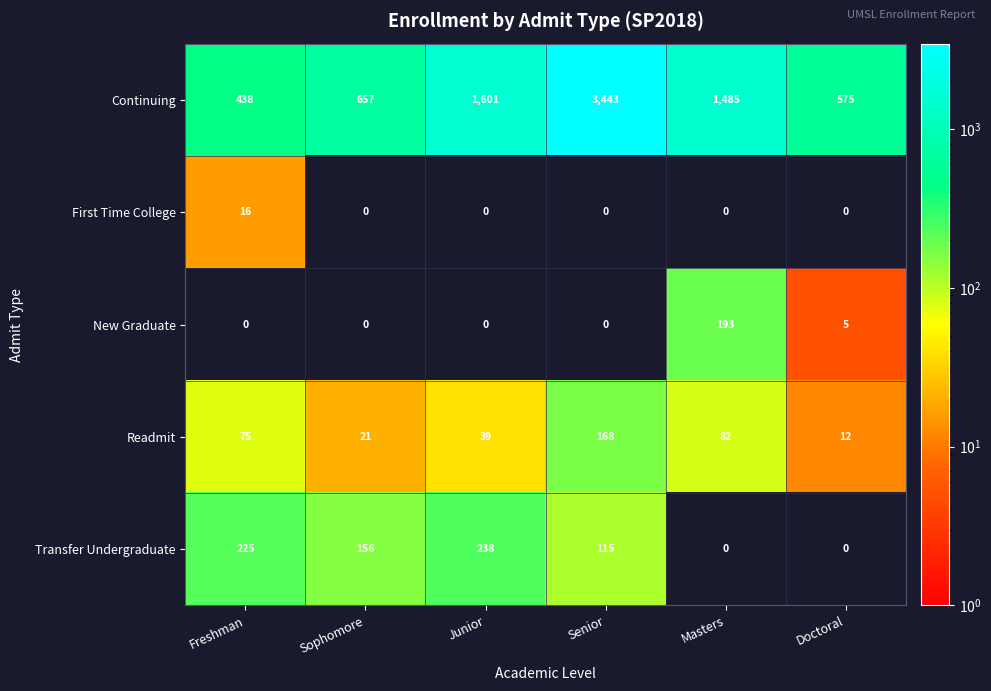

What is the spread (max minus min) of values at Junior?

1601